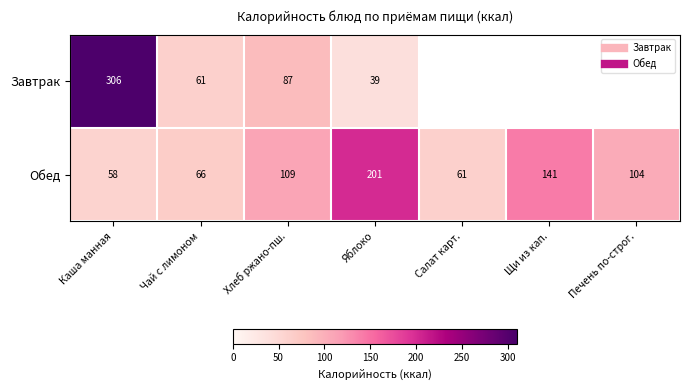

At which label does Обед first exceed 103?

Хлеб ржано-пш.